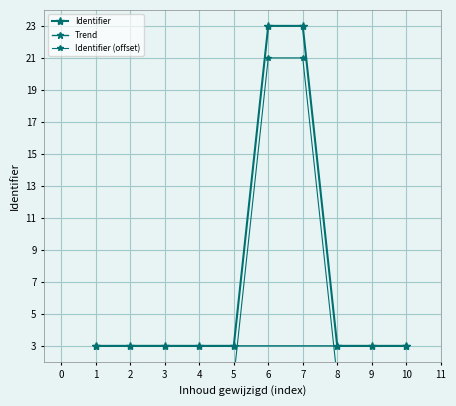

What is the difference between the maximum and minimum values?

20.0